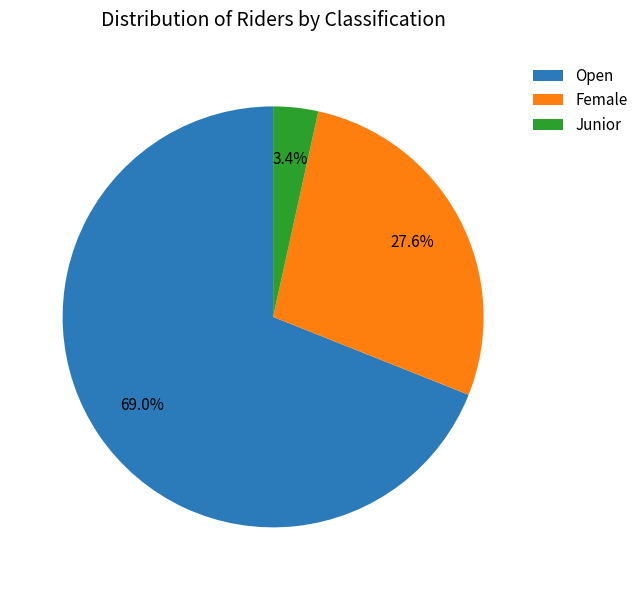

What is the majority slice?

Open